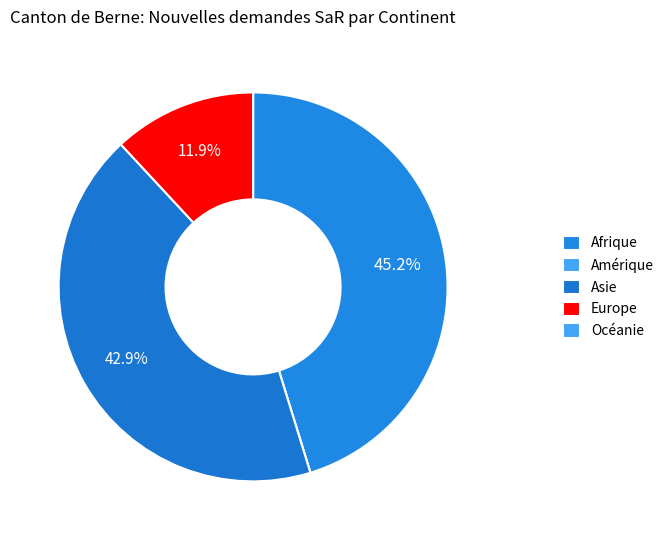

What is the largest slice in the pie chart?

Afrique